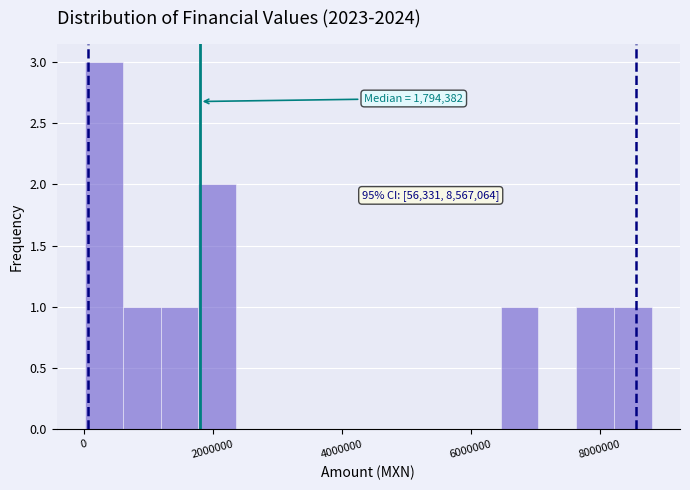

Around what value on the x-axis is the tallest bar? Give the approximate position of its centre, as read against the axis.

400000